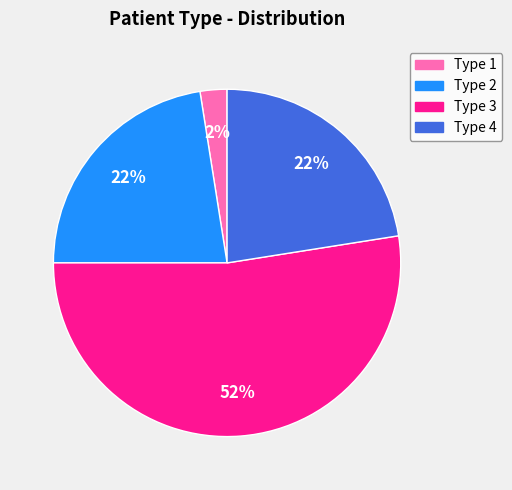

True or false: Type 4 accounts for 22% of the total.

True